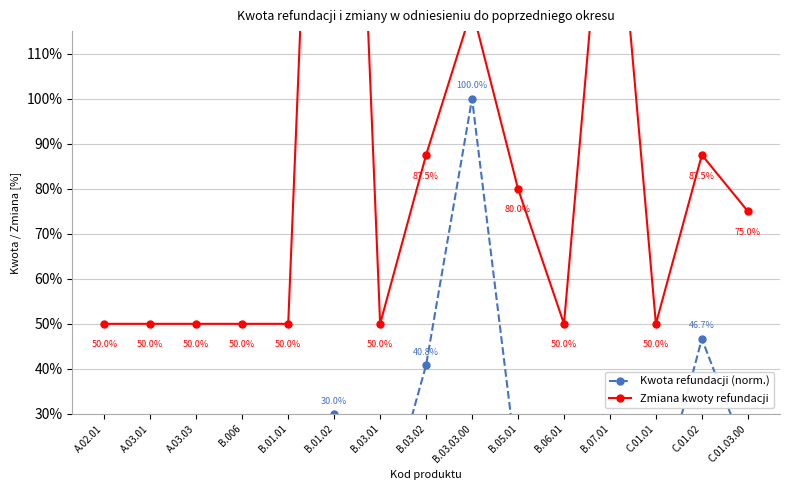

At which category does Kwota refundacji (norm.) reach its first local peak?

B.006